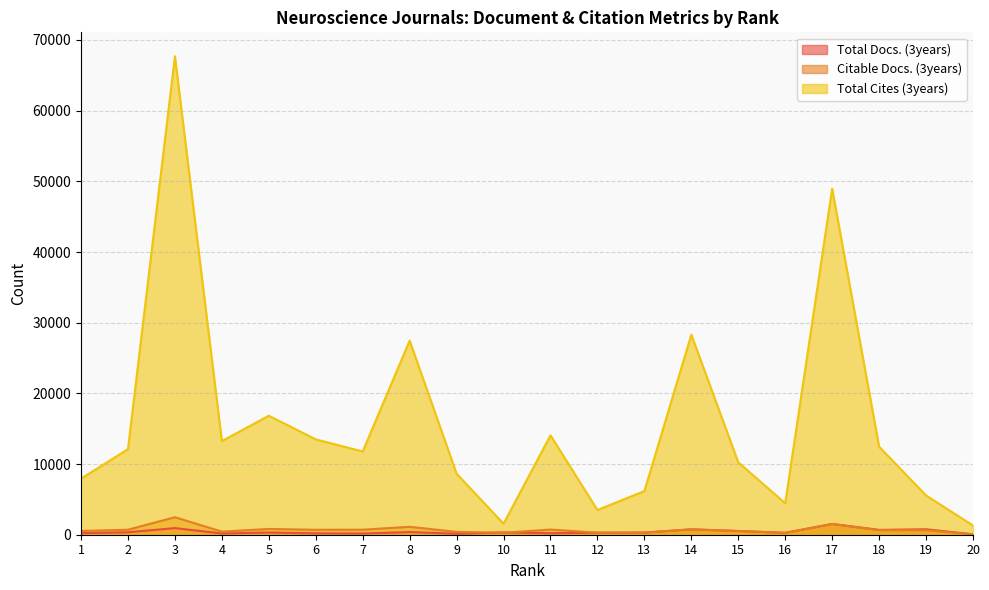

Where is Total Cites (3years) nearest to the value 34502?

14